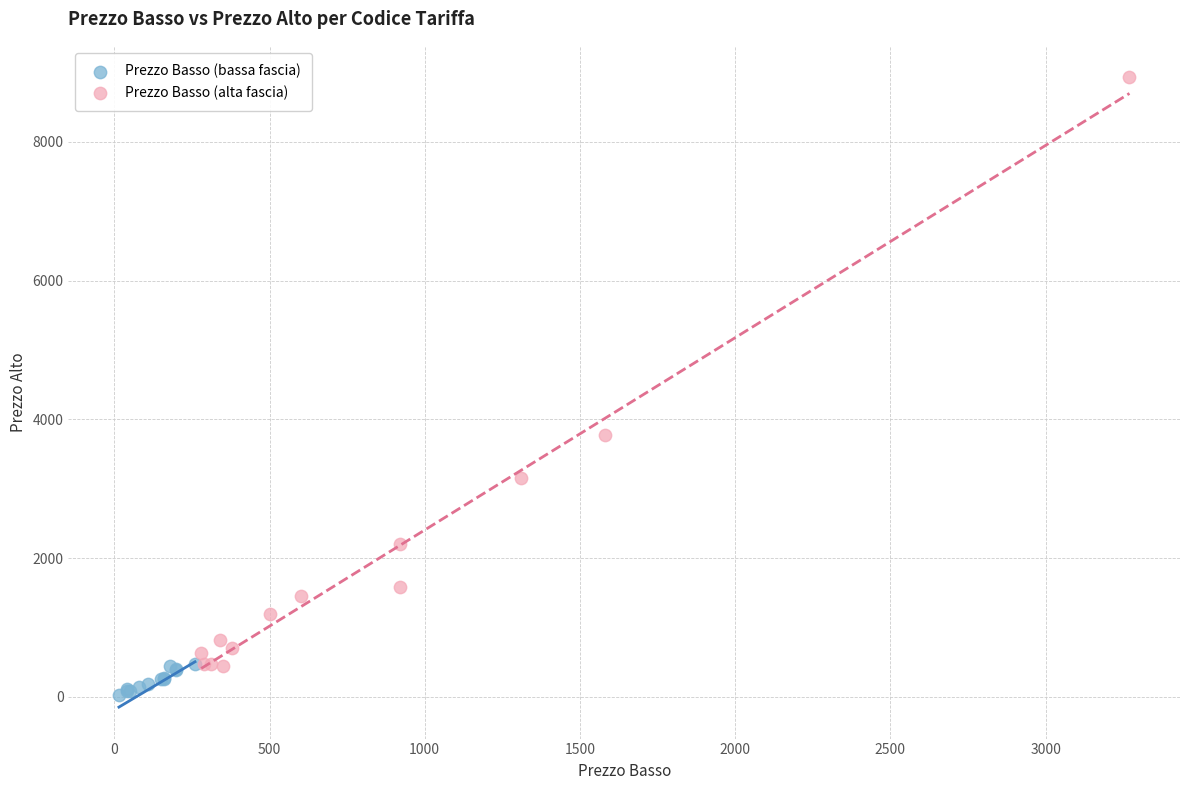

Which series reaches the minimum Y coordinate?

Prezzo Basso (bassa fascia)